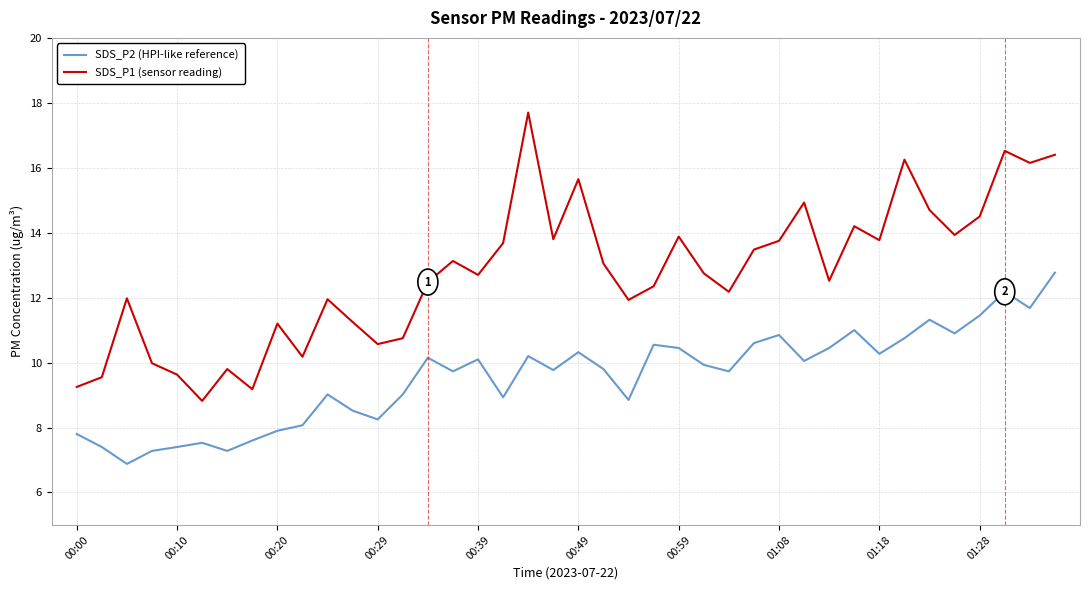

What is the lowest value of the SDS_P1 (sensor reading) series?

8.8